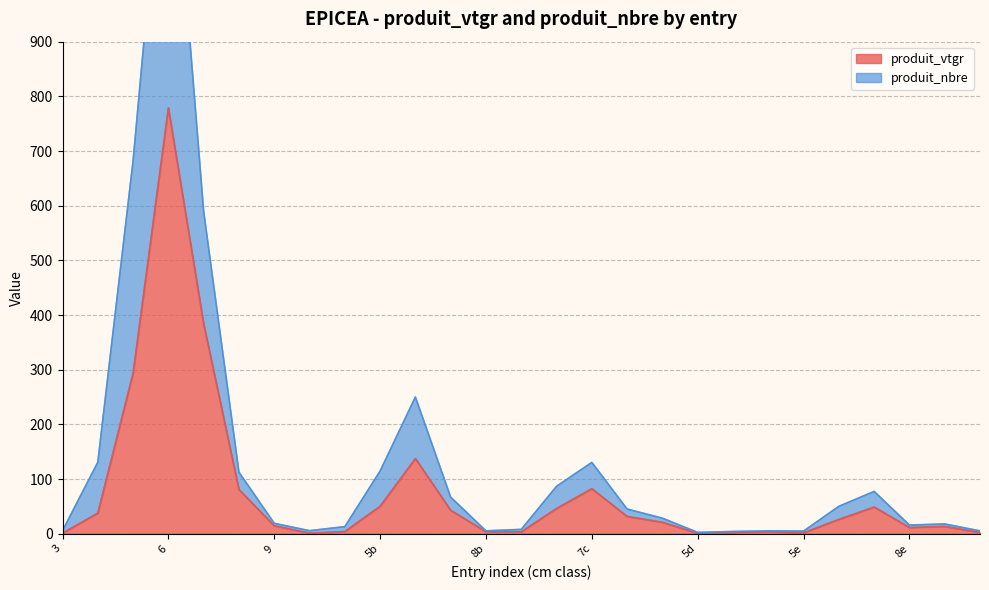

What is the difference between the produit_nbre values at 5b and 8b?

109.5